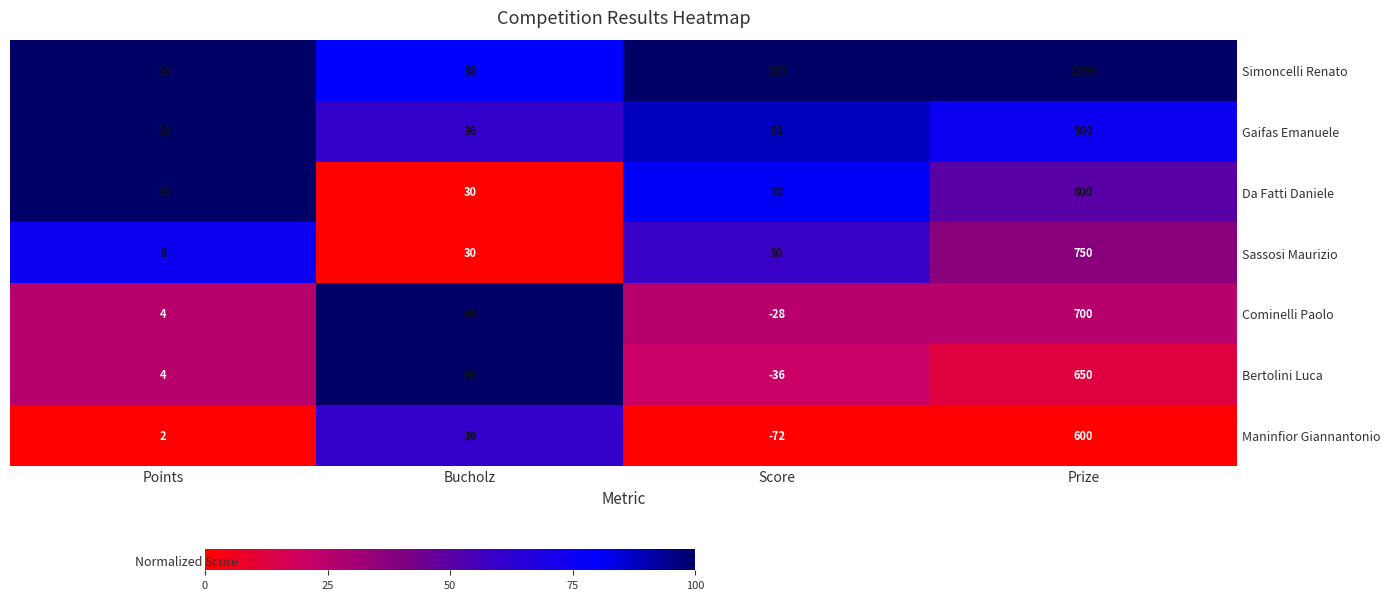

Which series has the widest spread of values?

Simoncelli Renato